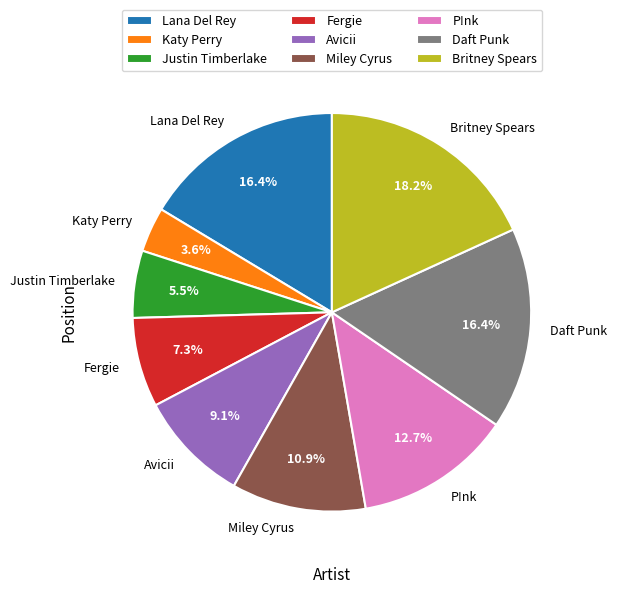

The Daft Punk slice represents 16% of the pie. True or false?

True